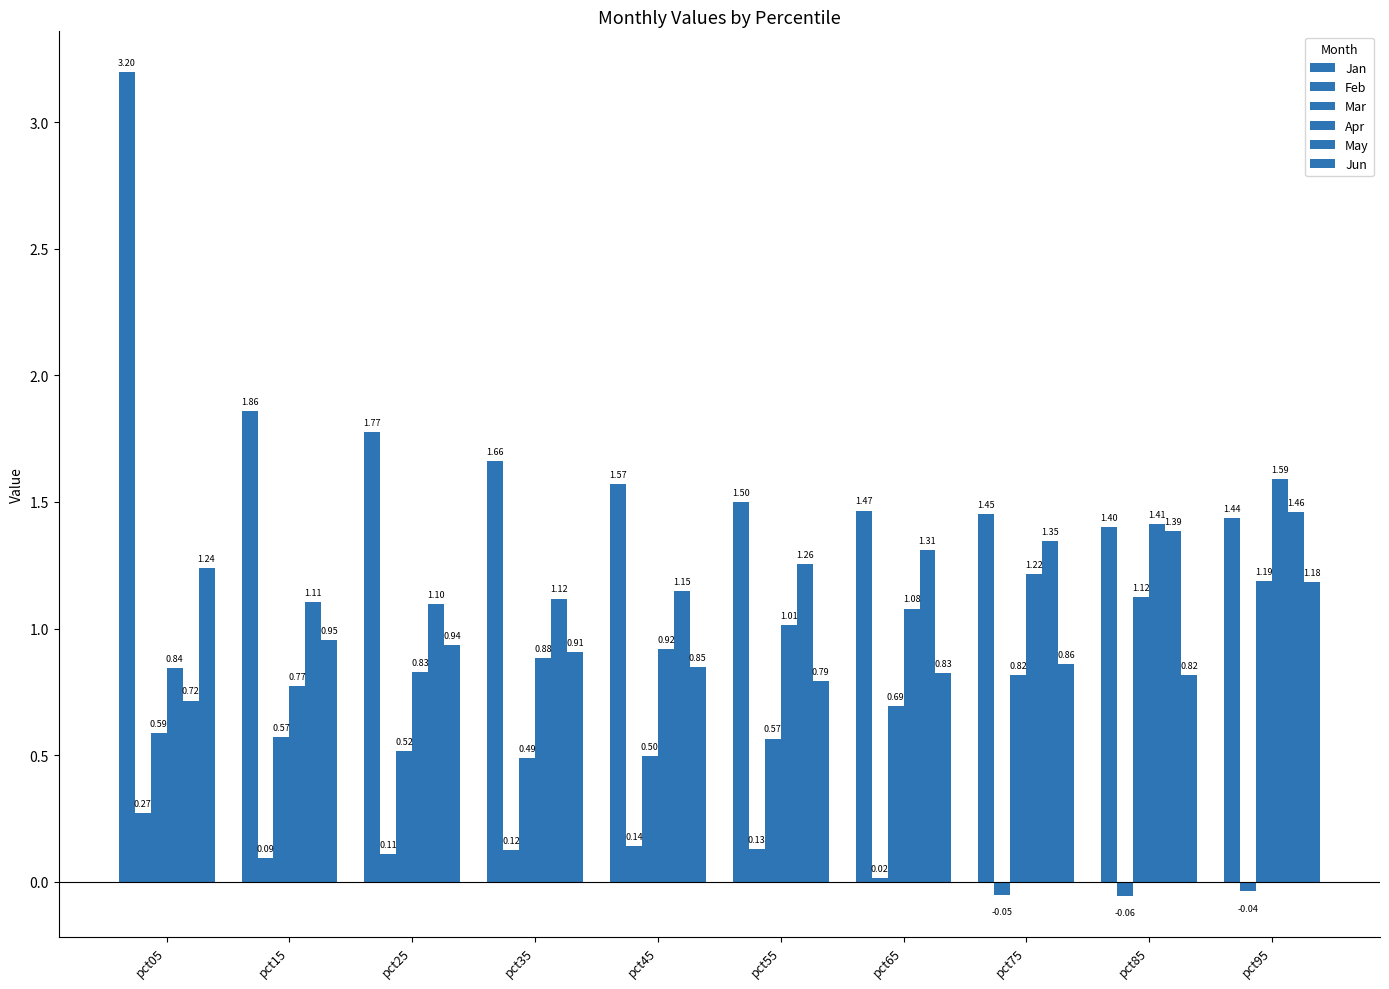

What is the difference between the second highest and second lowest values in the Mar series?

0.6